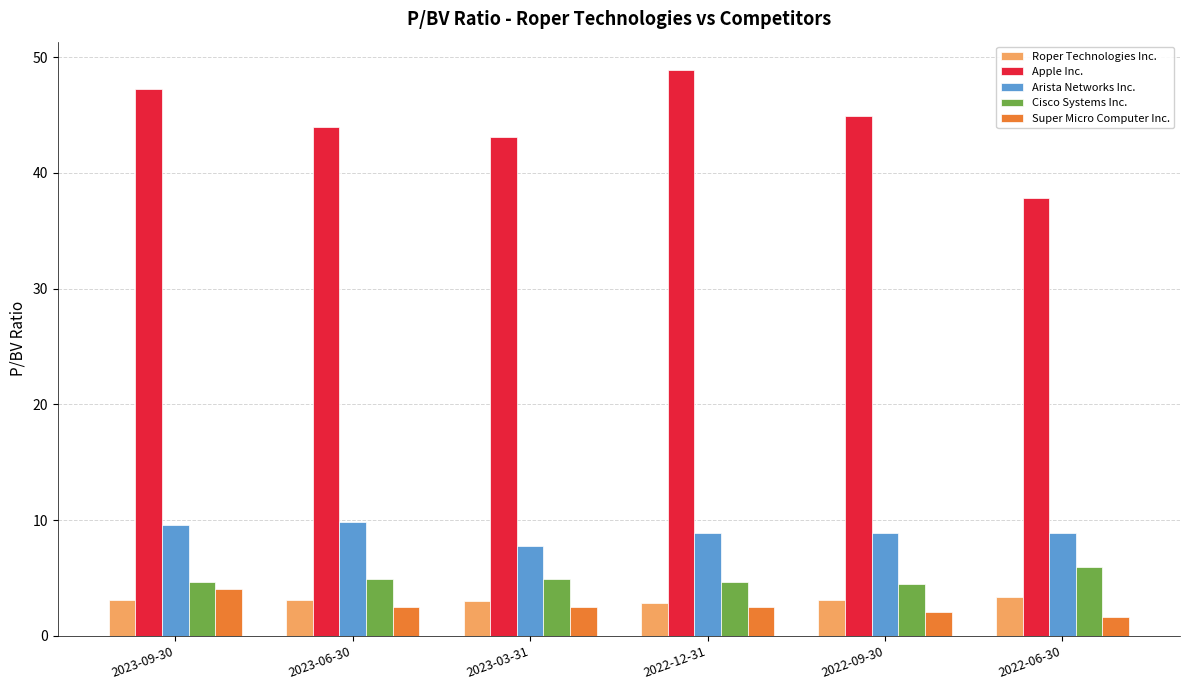

At how many categories does at least one series exceed 4?

6